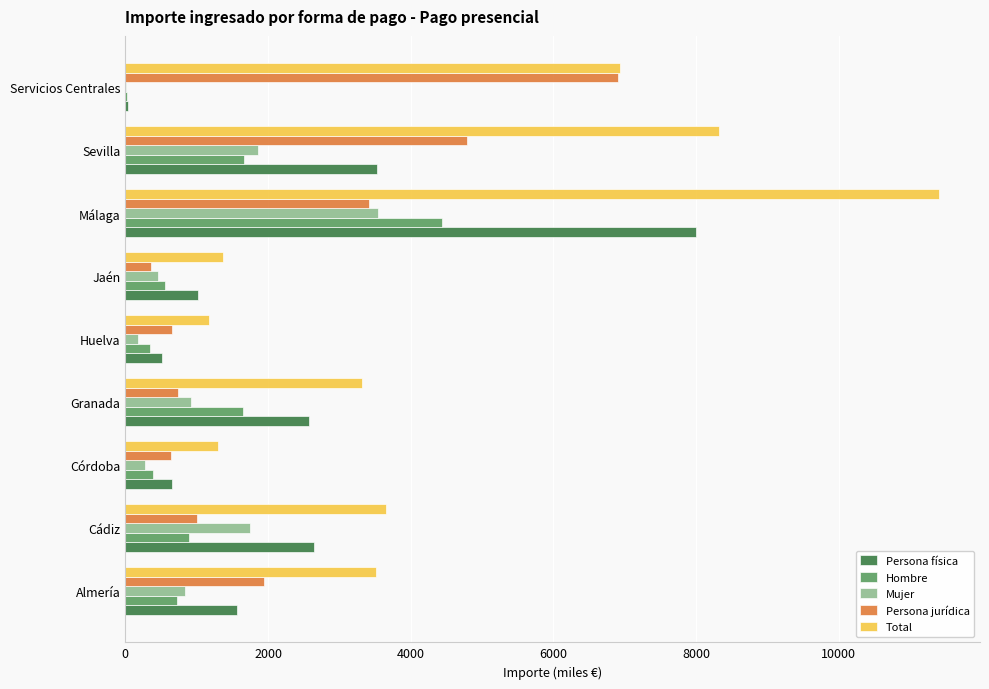

Read the Persona física value at Cádiz.

2645.7